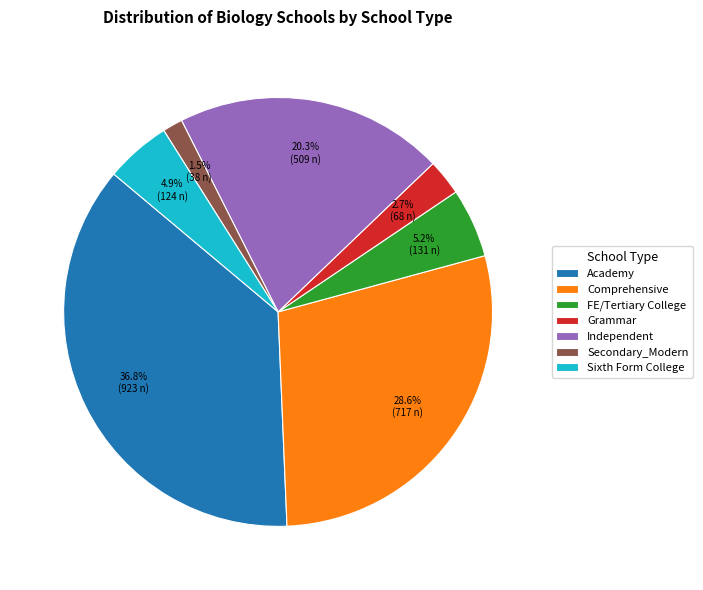

To the nearest percent, what percentage of the pie is Sixth Form College?

5%